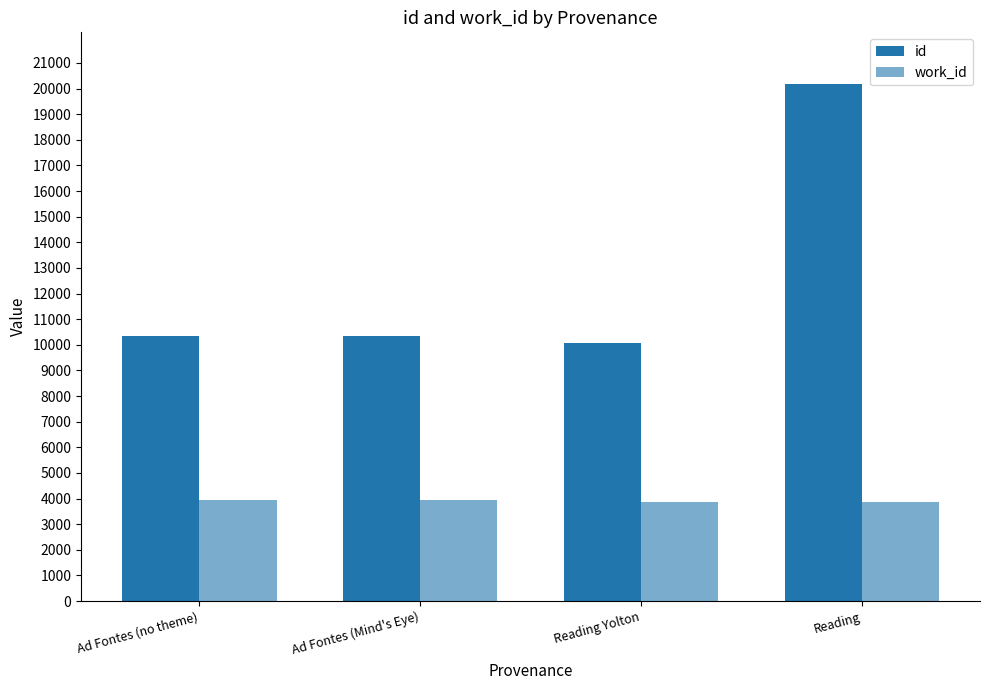

Count the number of data series in this chart.

2